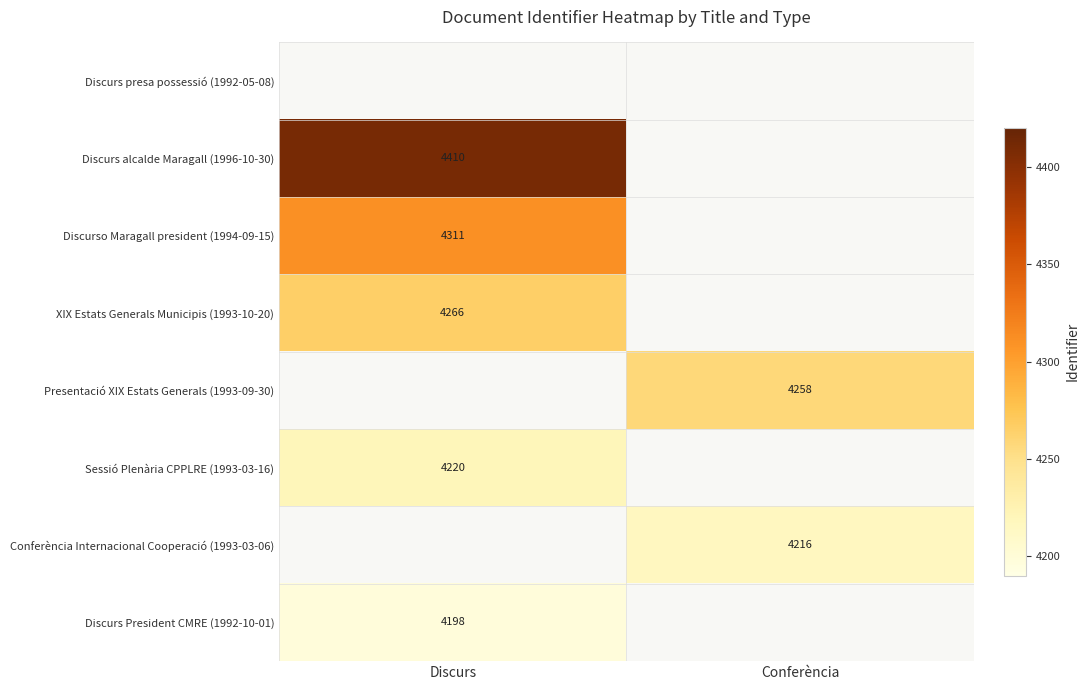

Which label corresponds to the smallest value in the chart?

Discurs